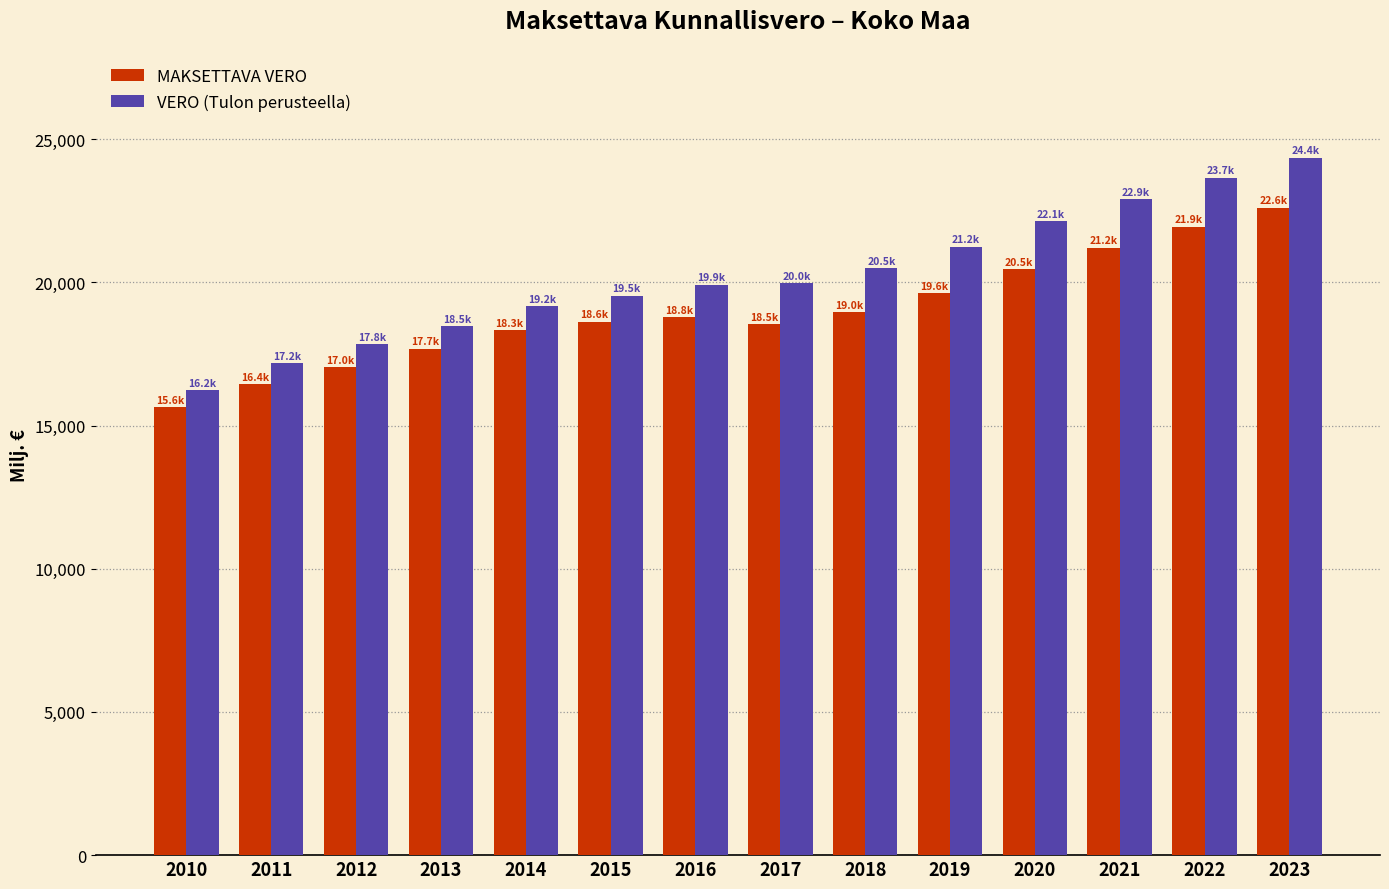

What is the maximum value for VERO (Tulon perusteella)?

24355.4